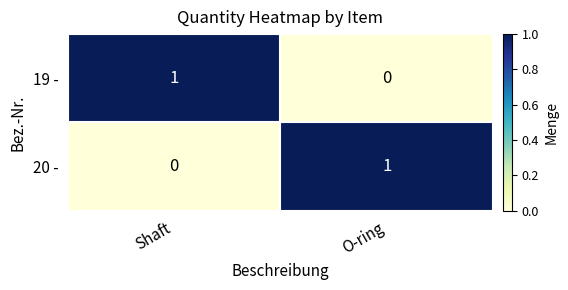

Reading left to right, extract all data points from this chart.

19 -: 1	0
20 -: 0	1